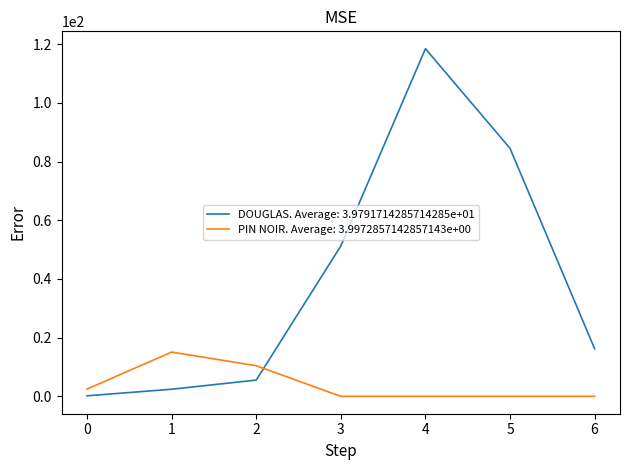

Is it true that DOUGLAS. Average: 3.9791714285714285e+01 equals 74.1 at 3?

False